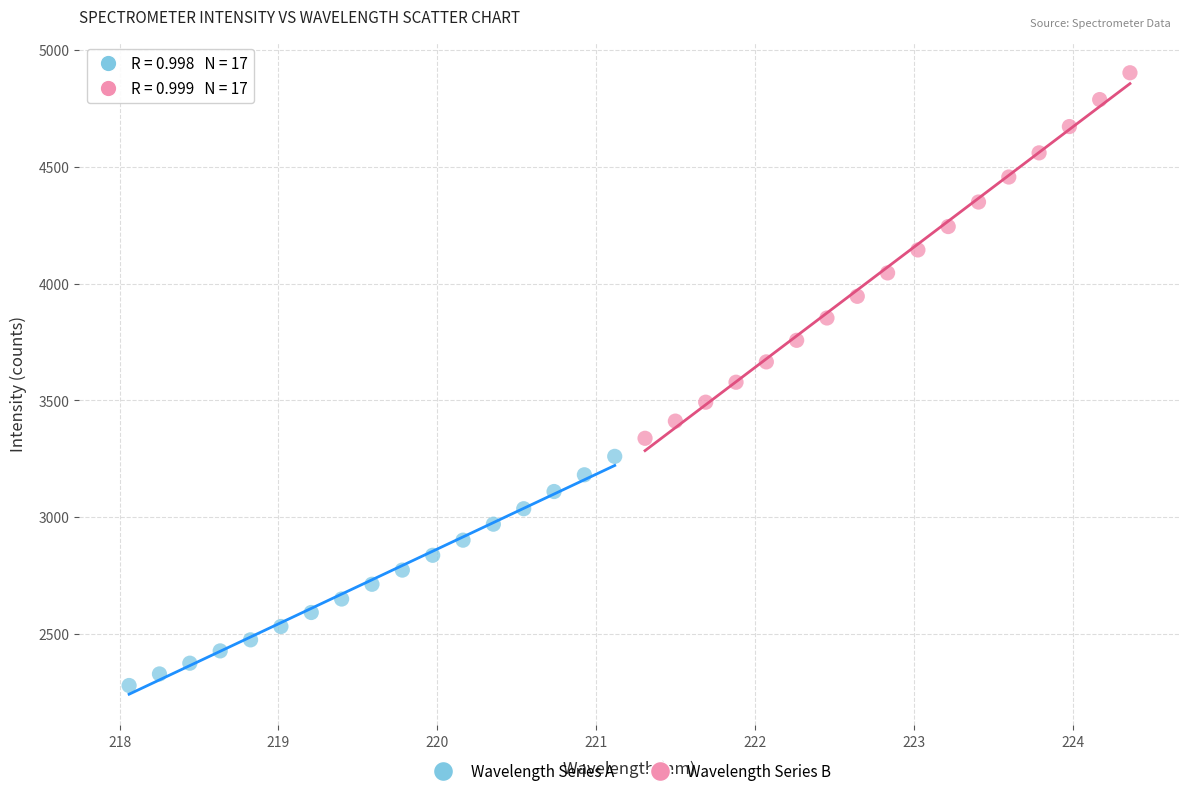

Which series has the widest spread of Y values?

Wavelength Series B